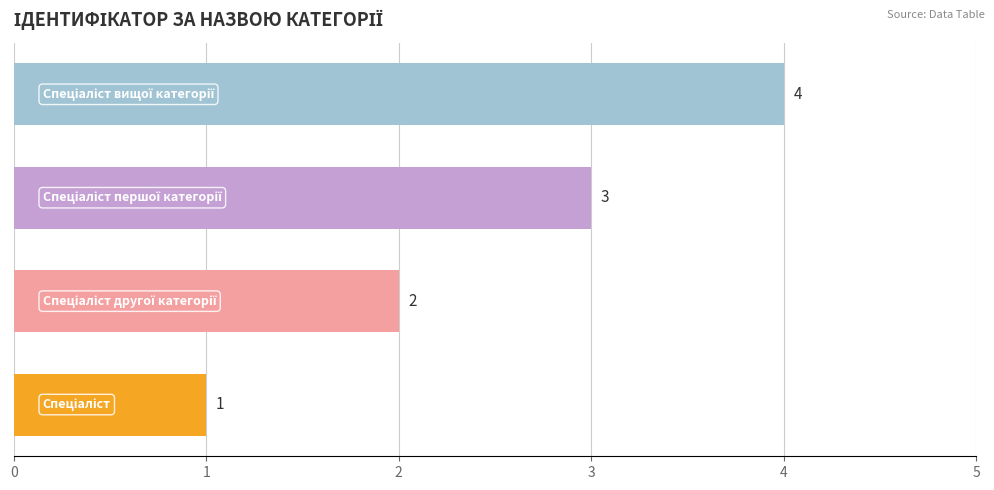

What is the sum of all values?

10